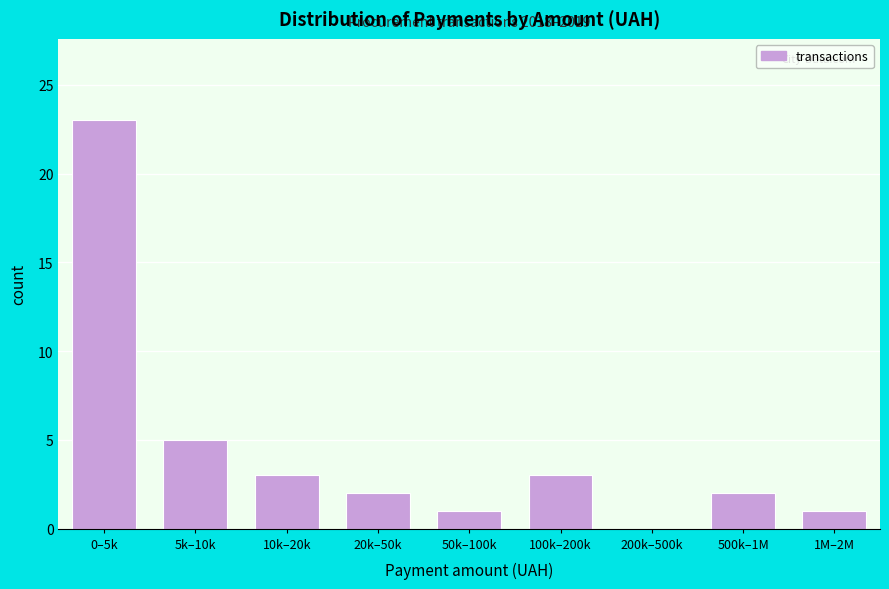

Reading right to left, what are all the values shown in this chart?

1M–2M=1	500k–1M=2	200k–500k=0	100k–200k=3	50k–100k=1	20k–50k=2	10k–20k=3	5k–10k=5	0–5k=23